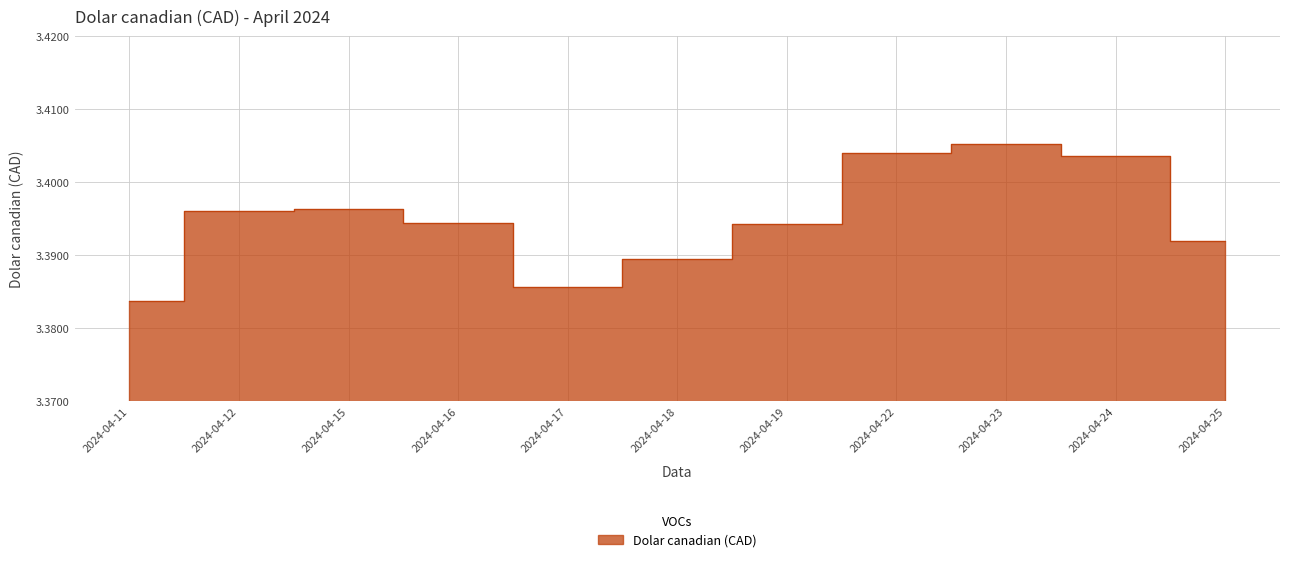

Which label corresponds to the largest value in the chart?

2024-04-23